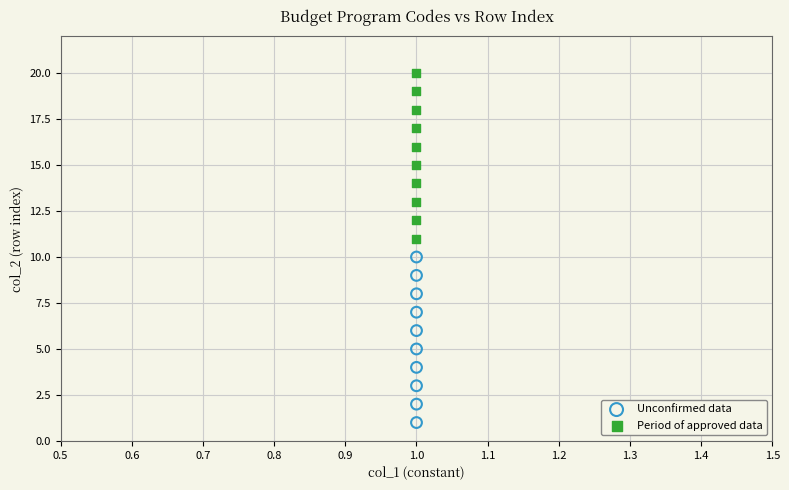

Which series reaches the maximum Y coordinate?

Period of approved data